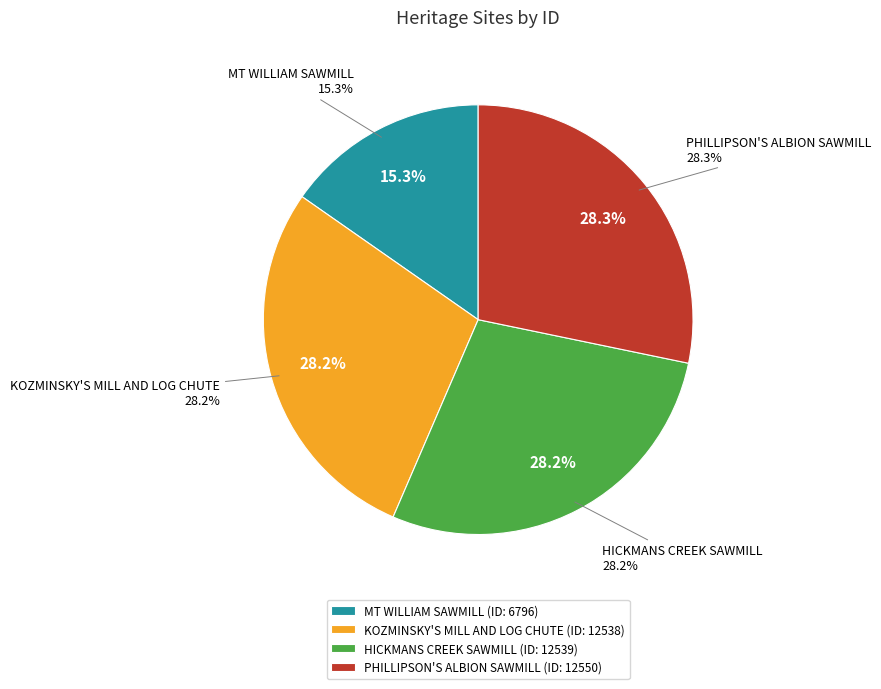

To the nearest percent, what percentage of the pie is MT WILLIAM SAWMILL?

15%